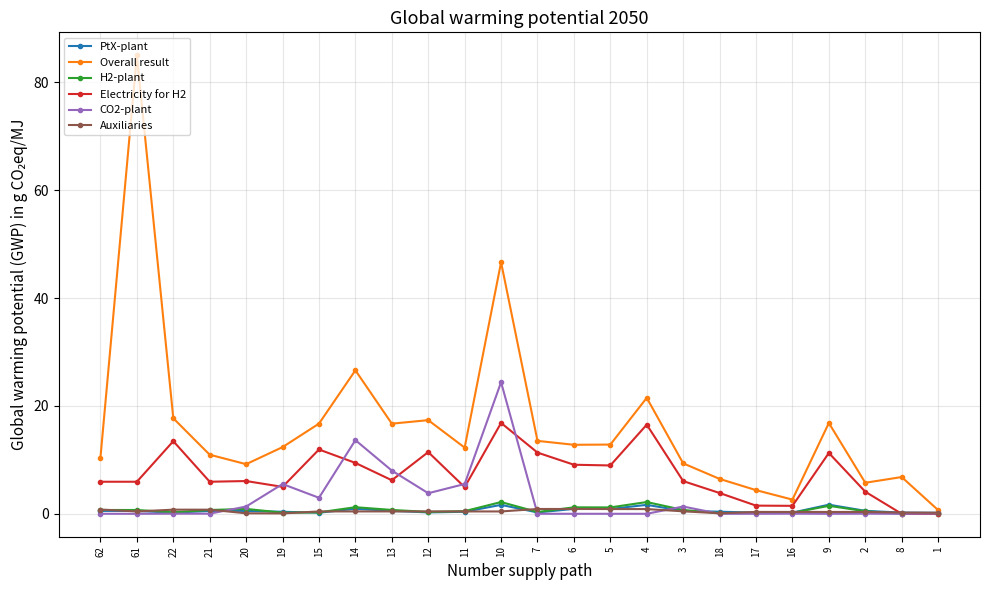

Between 22 and 17, which series saw the biggest shift?

Overall result